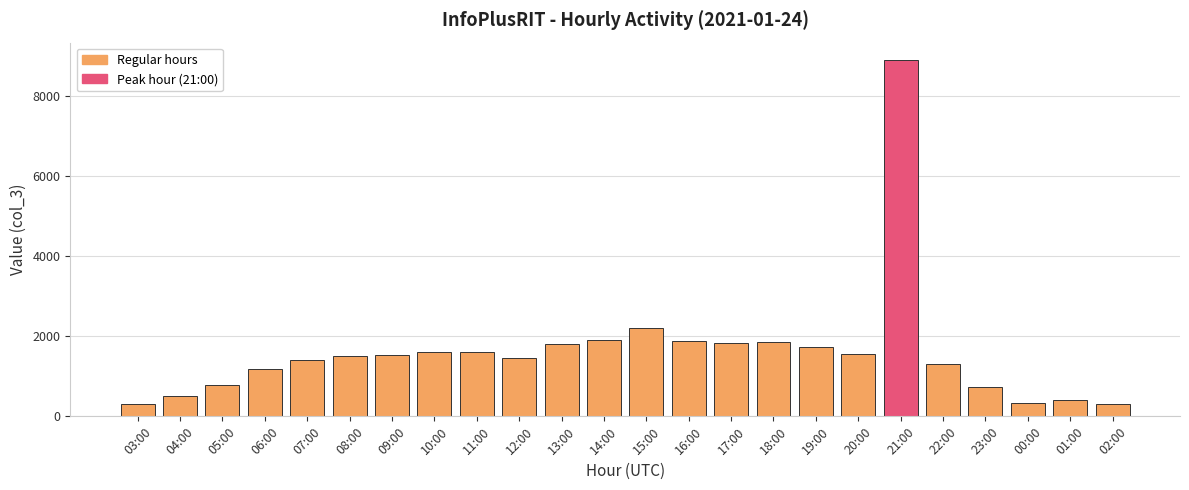

What is the difference between the maximum and minimum values?

8579